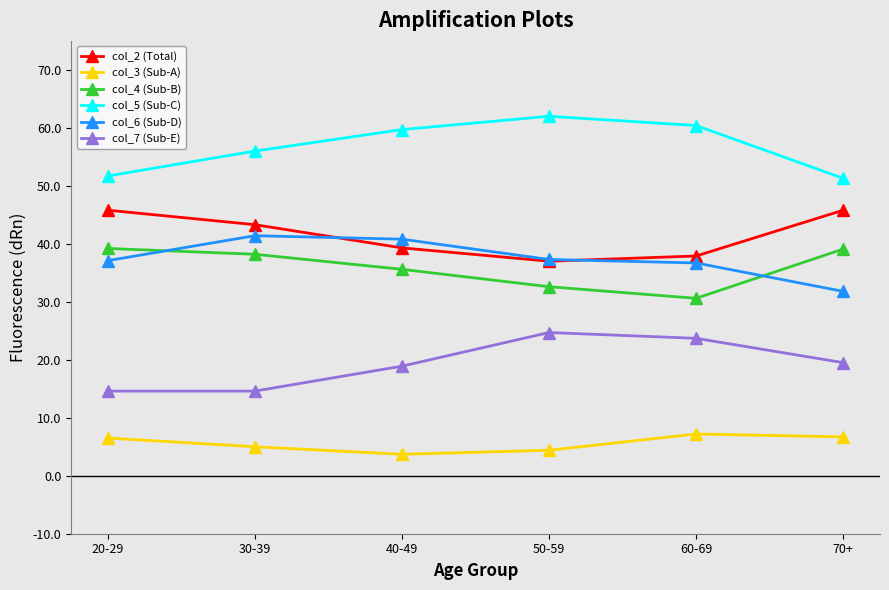

Does the chart have visible grid lines?

No